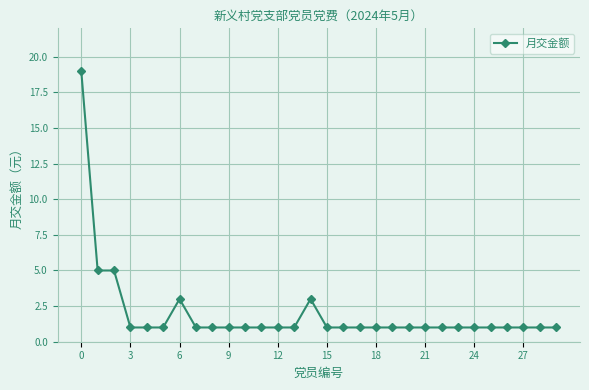

How many data points does each series have?

30